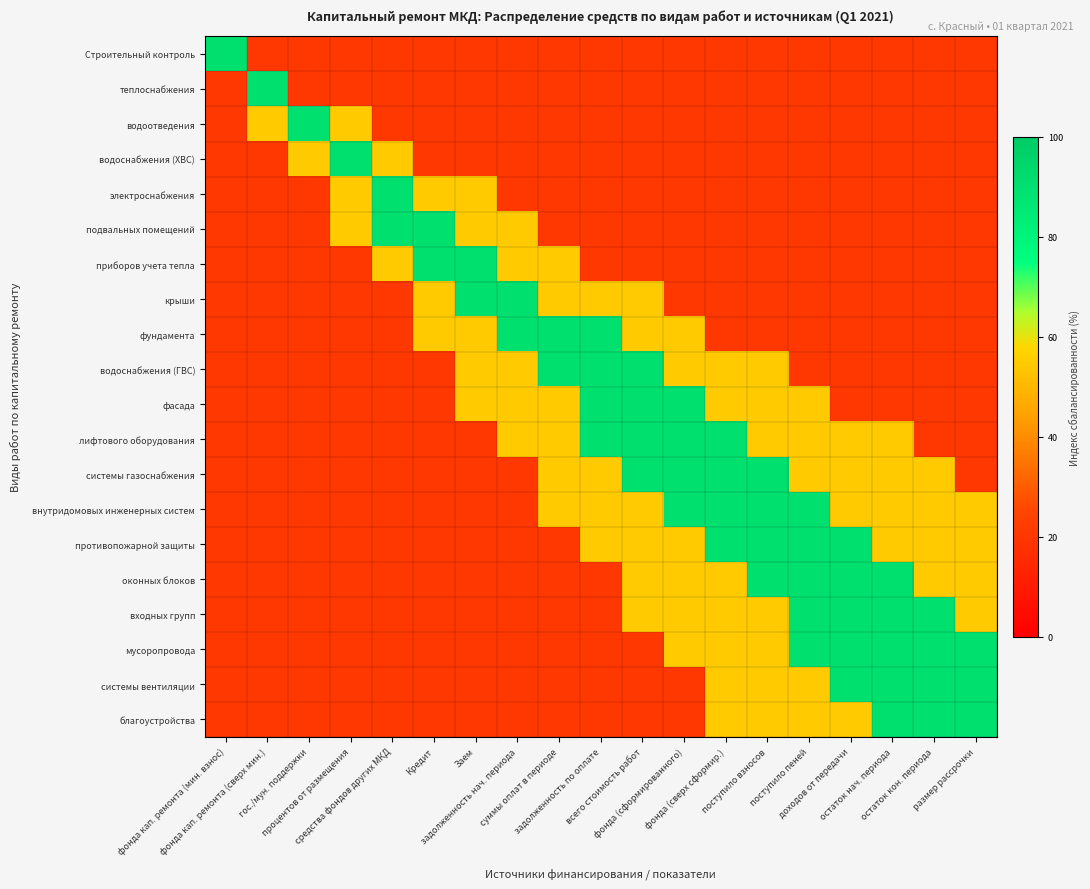

What is the difference between the highest and lowest values at Кредит?

70